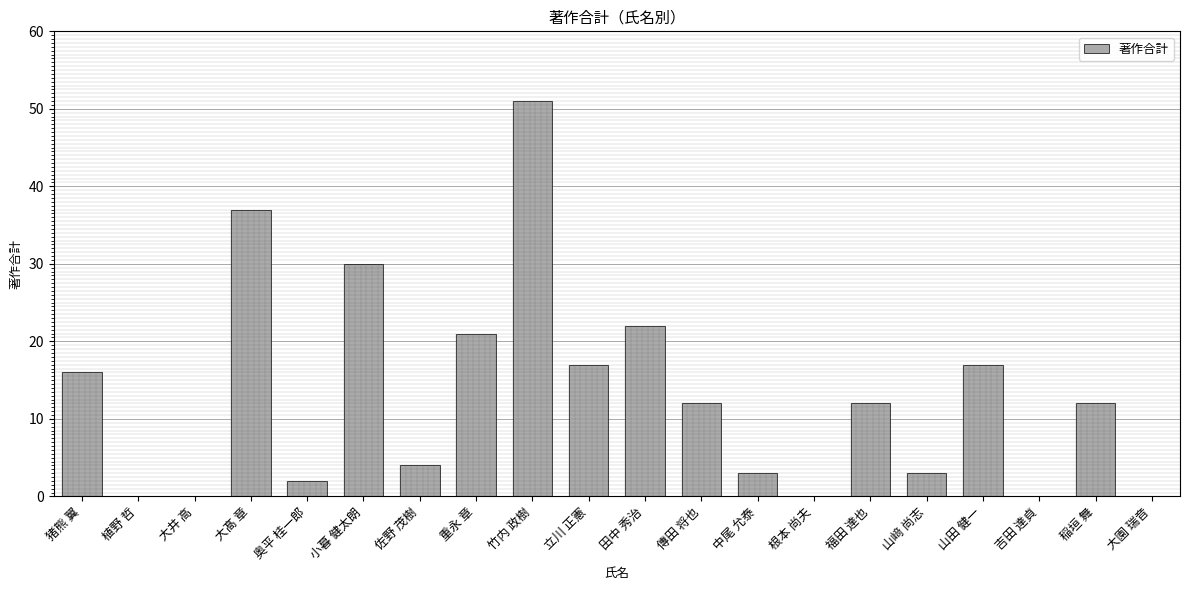

The value at 大園 瑞音 is 0. True or false?

True